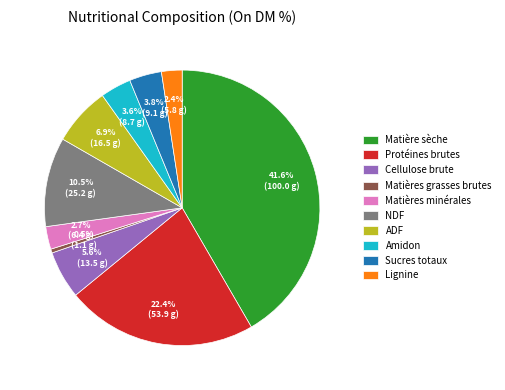

Combined, do Sucres totaux and Lignine account for over 50%?

No